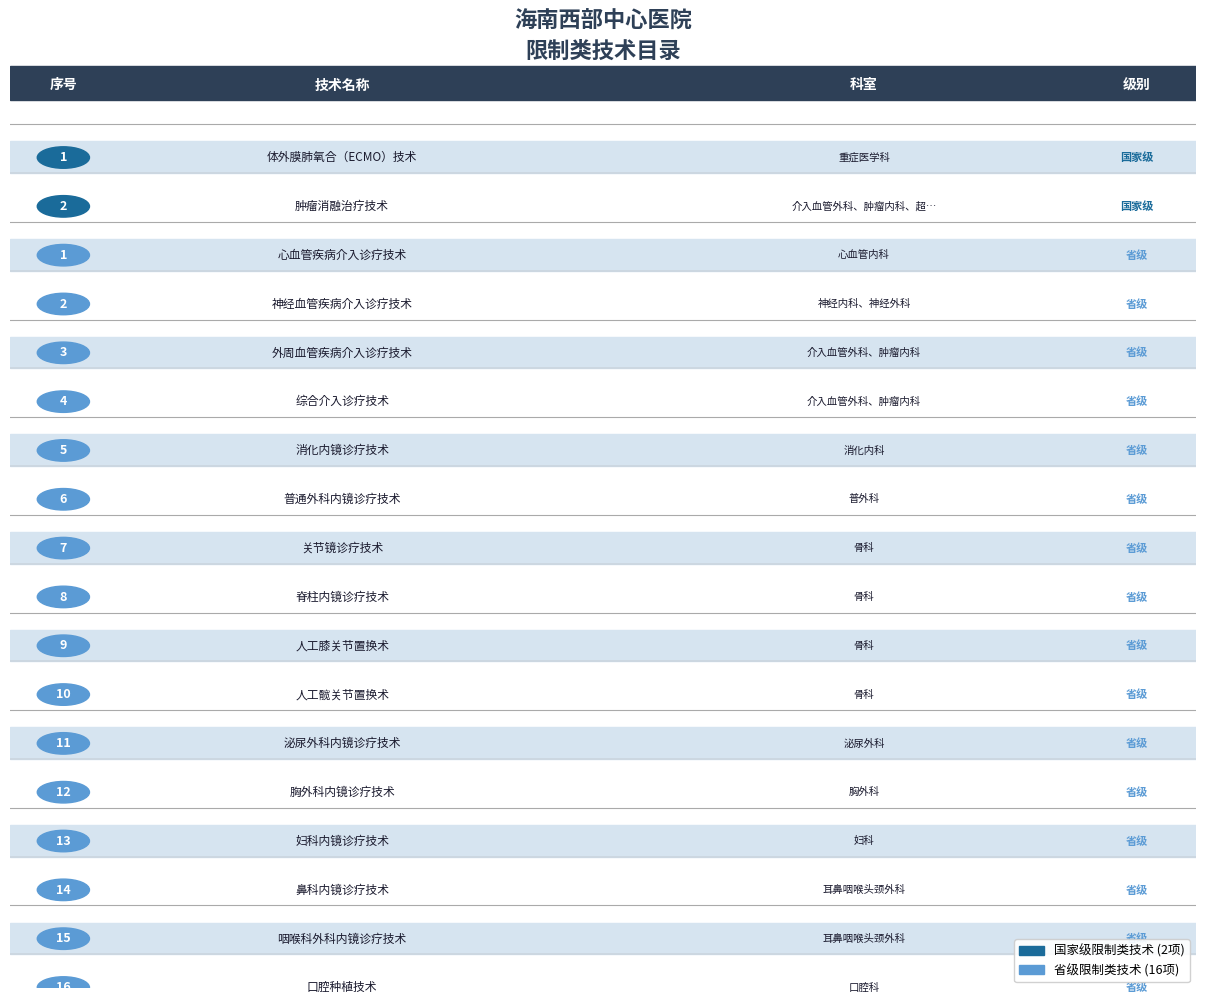

Reading left to right, what are all the values shown in this chart?

1	2	1	2	3	4	5	6	7	8	9	10	11	12	13	14	15	16